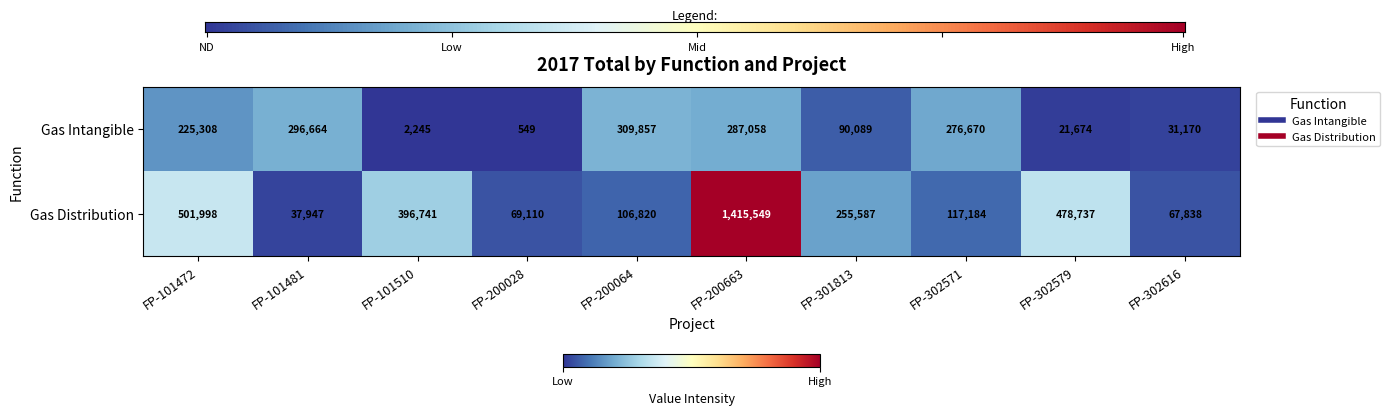

True or false: Gas Distribution has a value of 106820 at FP-200064.

True